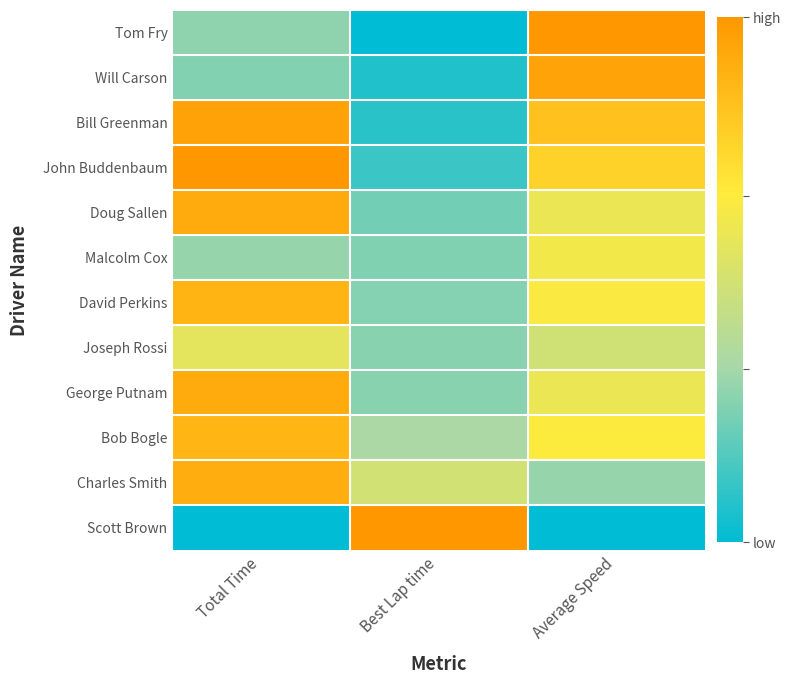

Reading left to right, extract all data points from this chart.

Tom Fry: Total Time=0.3	Best Lap time=0.0	Average Speed=1.0
Will Carson: Total Time=0.3	Best Lap time=0.1	Average Speed=0.9
Bill Greenman: Total Time=1.0	Best Lap time=0.1	Average Speed=0.8
John Buddenbaum: Total Time=1.0	Best Lap time=0.1	Average Speed=0.8
Doug Sallen: Total Time=0.9	Best Lap time=0.2	Average Speed=0.6
Malcolm Cox: Total Time=0.3	Best Lap time=0.3	Average Speed=0.6
David Perkins: Total Time=0.9	Best Lap time=0.3	Average Speed=0.6
Joseph Rossi: Total Time=0.6	Best Lap time=0.3	Average Speed=0.5
George Putnam: Total Time=0.9	Best Lap time=0.3	Average Speed=0.6
Bob Bogle: Total Time=0.9	Best Lap time=0.3	Average Speed=0.7
Charles Smith: Total Time=0.9	Best Lap time=0.5	Average Speed=0.3
Scott Brown: Total Time=0.0	Best Lap time=1.0	Average Speed=0.0